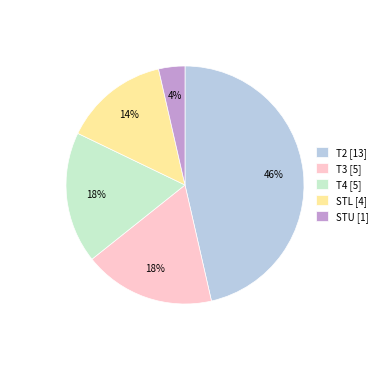

How many segments does this pie chart have?

5